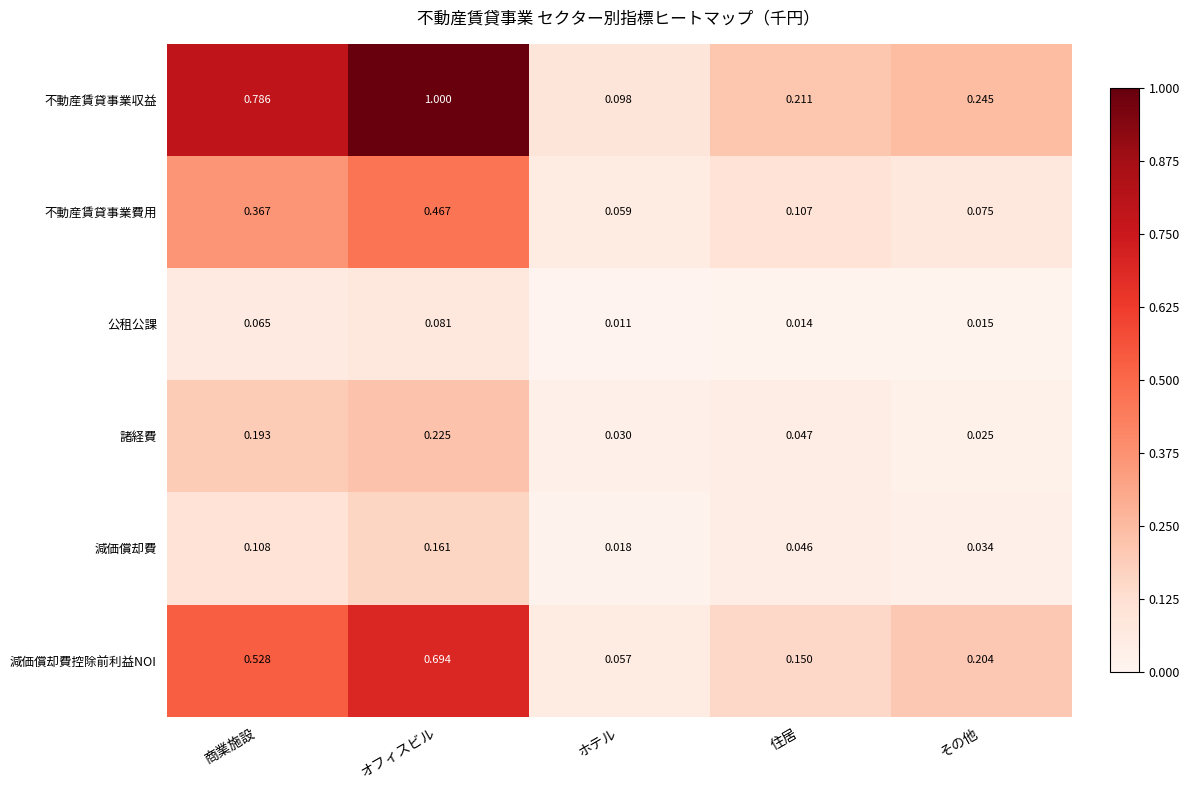

Which series has the largest total across all categories?

不動産賃貸事業収益